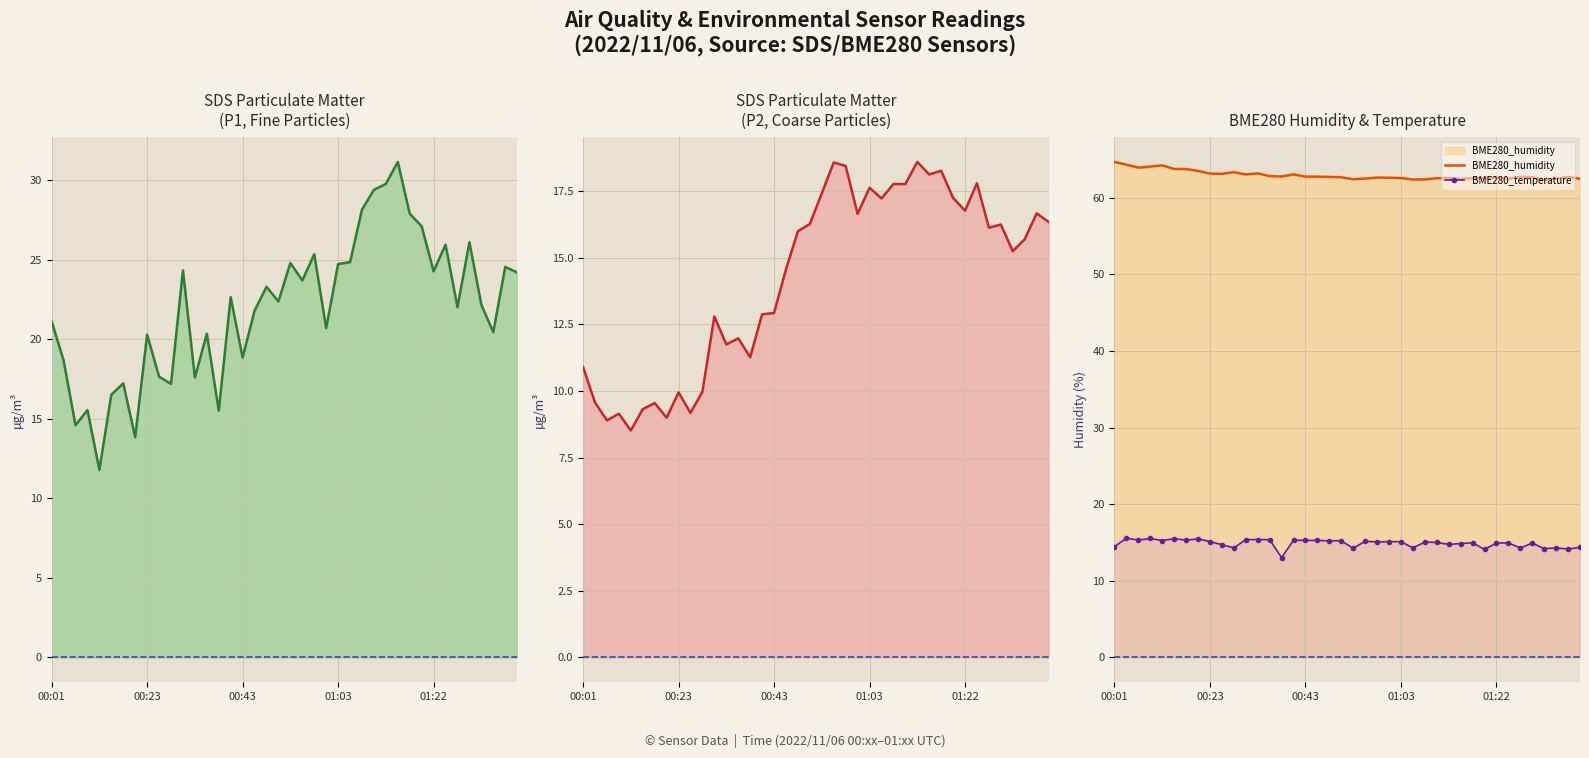

The BME280_temperature series shows 20.7 at 29. True or false?

False